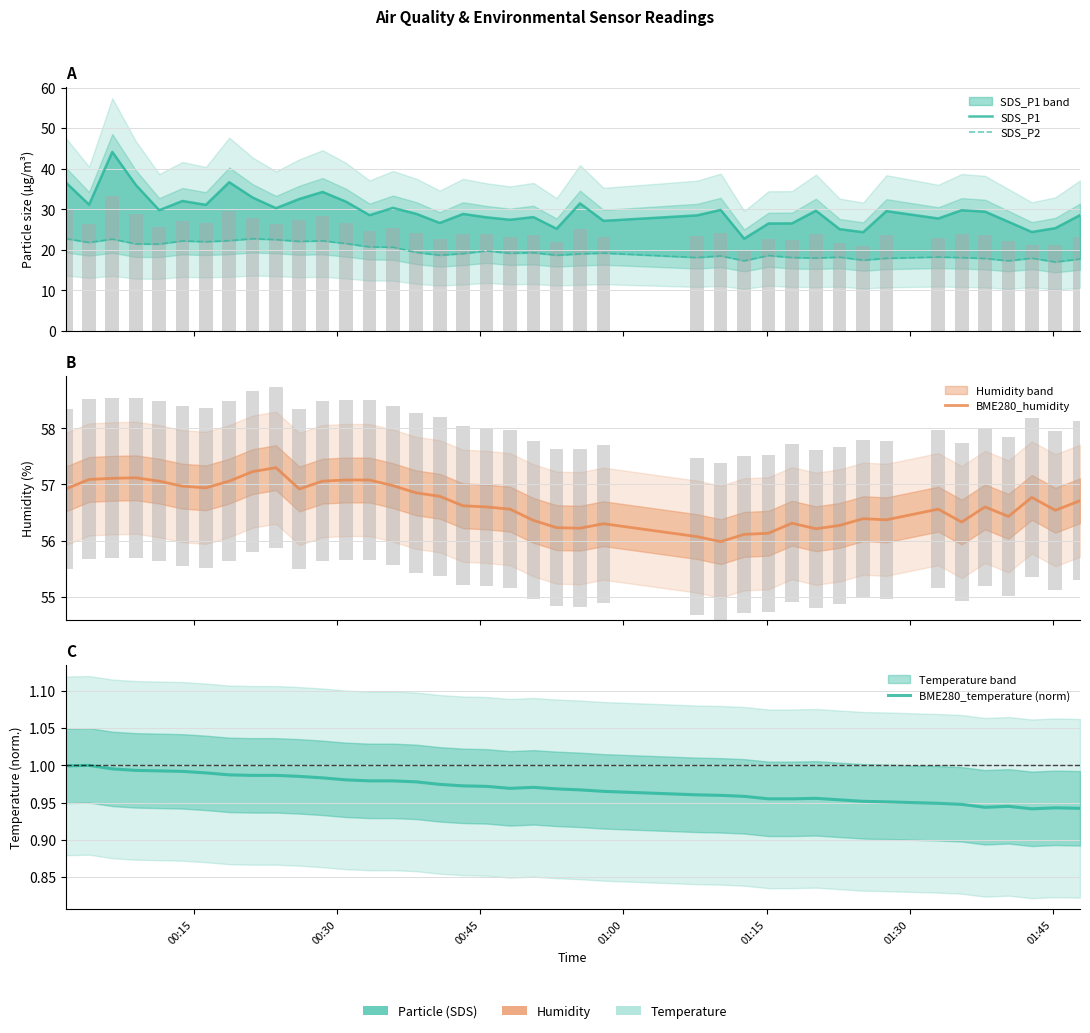

Which category has the highest value in the SDS_P2 series?

00:15